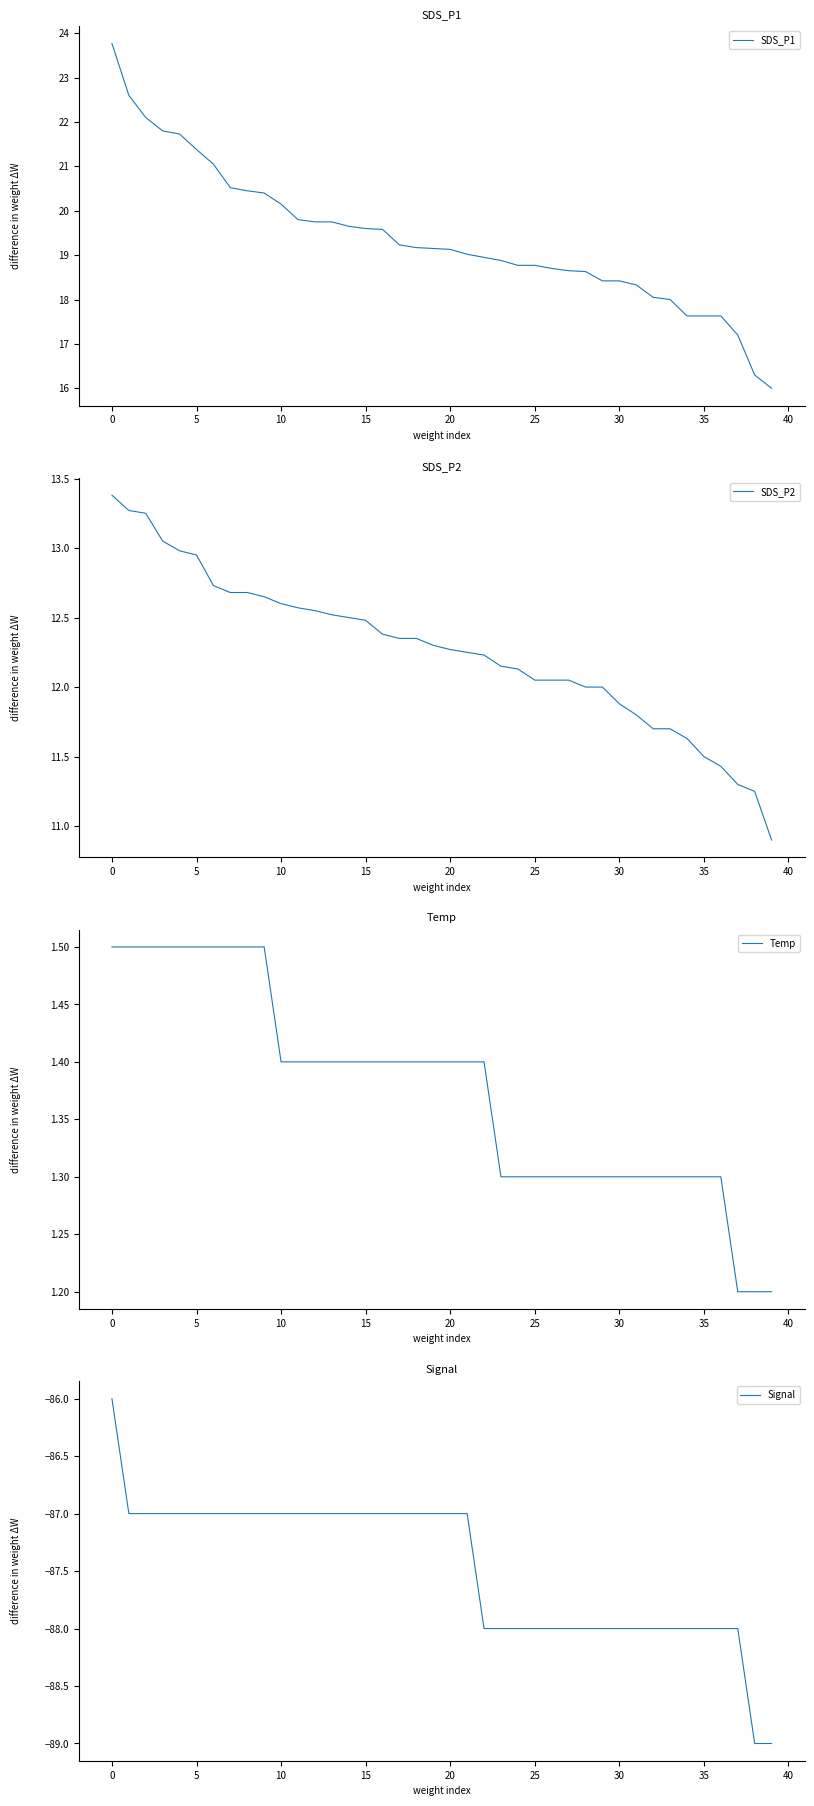

At which label does SDS_P1 first exceed 19?

0